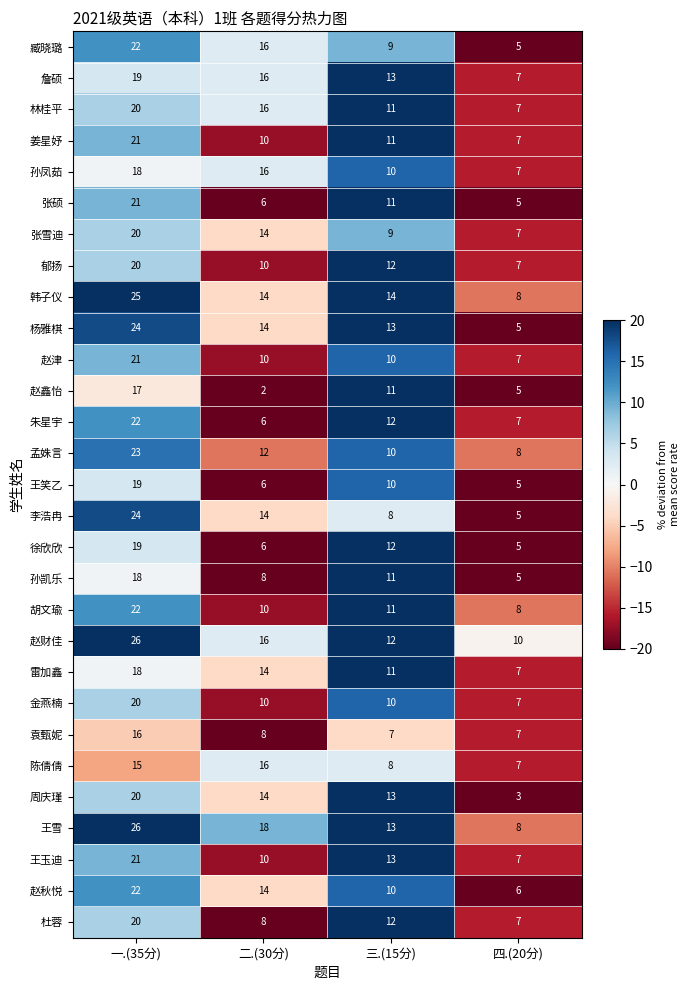

What is the difference between the highest and lowest values at 一.(35分)?

11